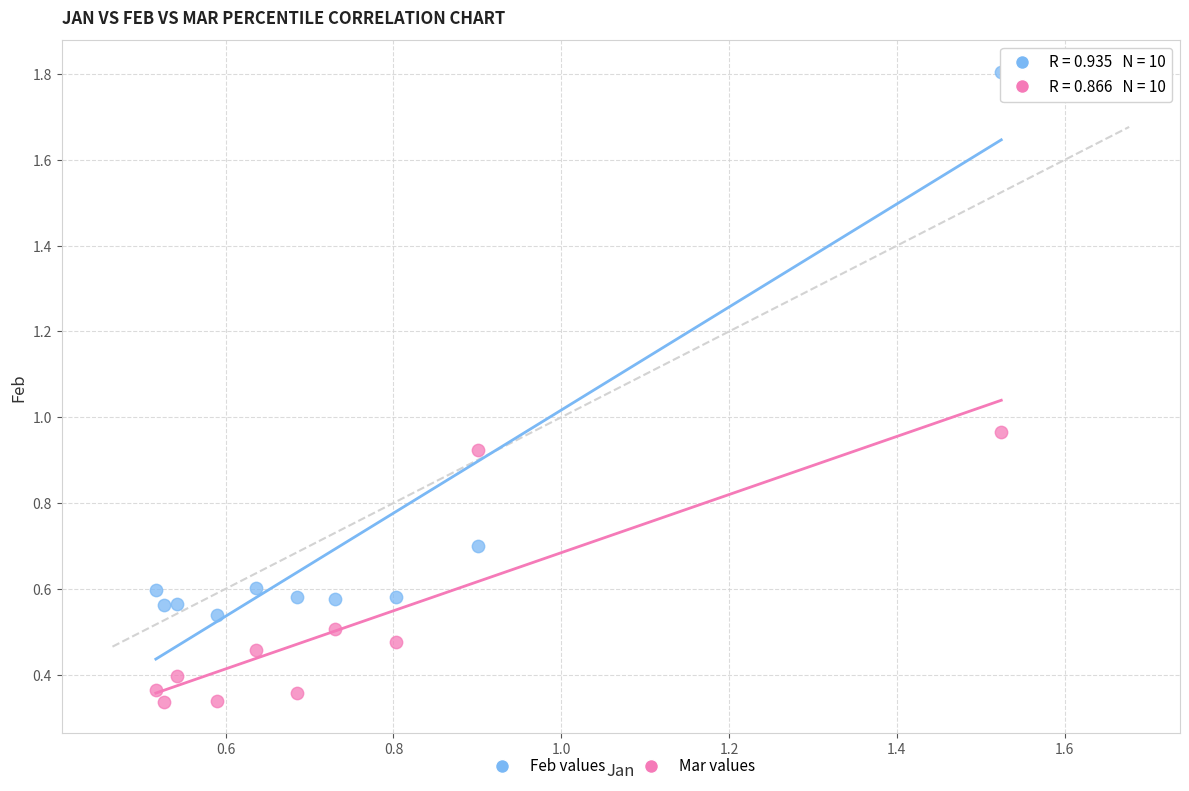

Which series reaches the minimum Y coordinate?

Mar values